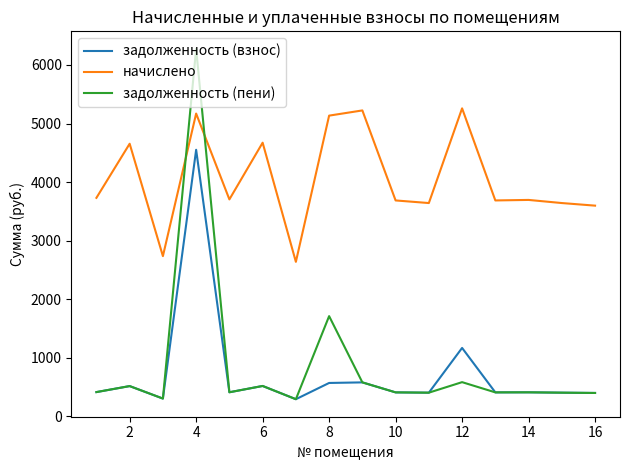

List the series in order of their peak value, highest first.

задолженность (пени), начислено, задолженность (взнос)